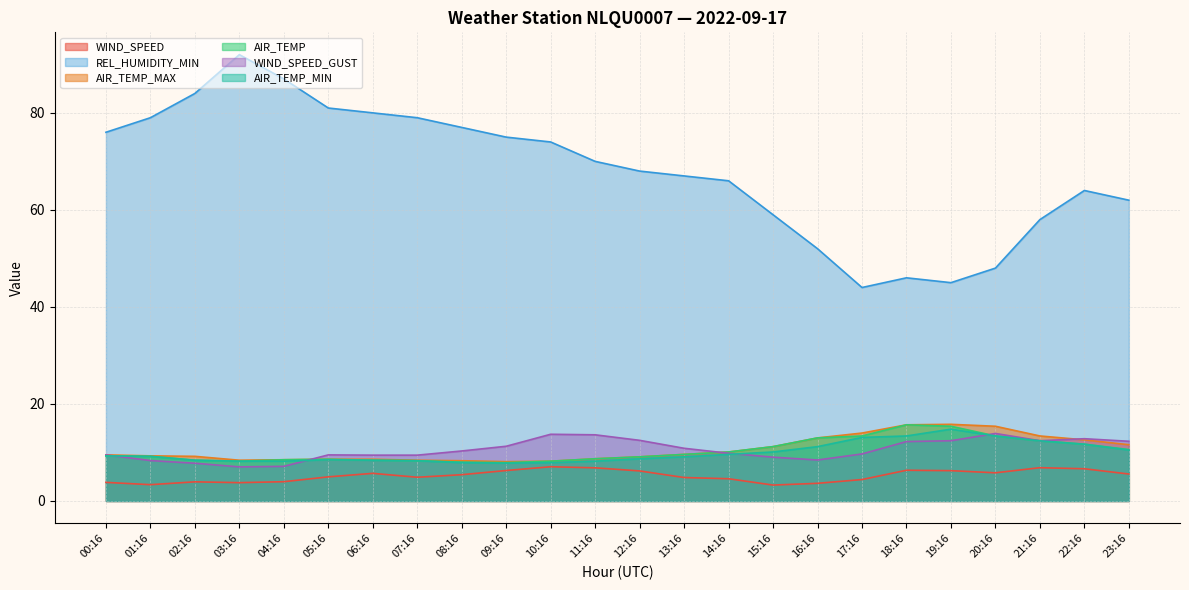

The WIND_SPEED series shows 1.4 at 01:16. True or false?

False